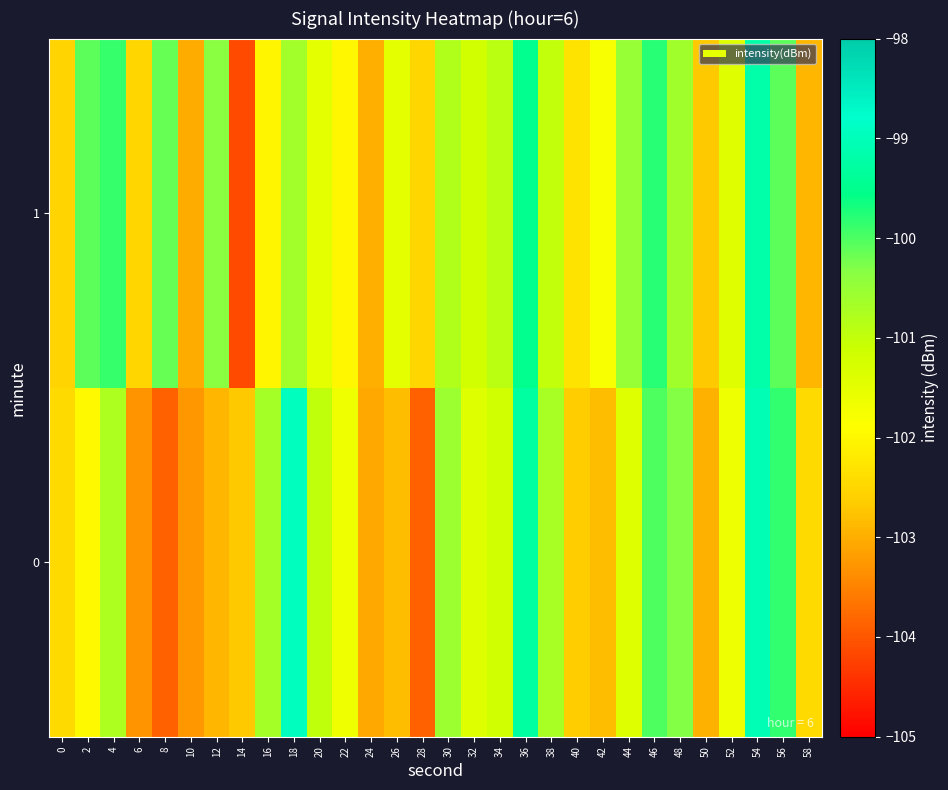

Rank the series by their maximum value, from highest to lowest.

0, 1